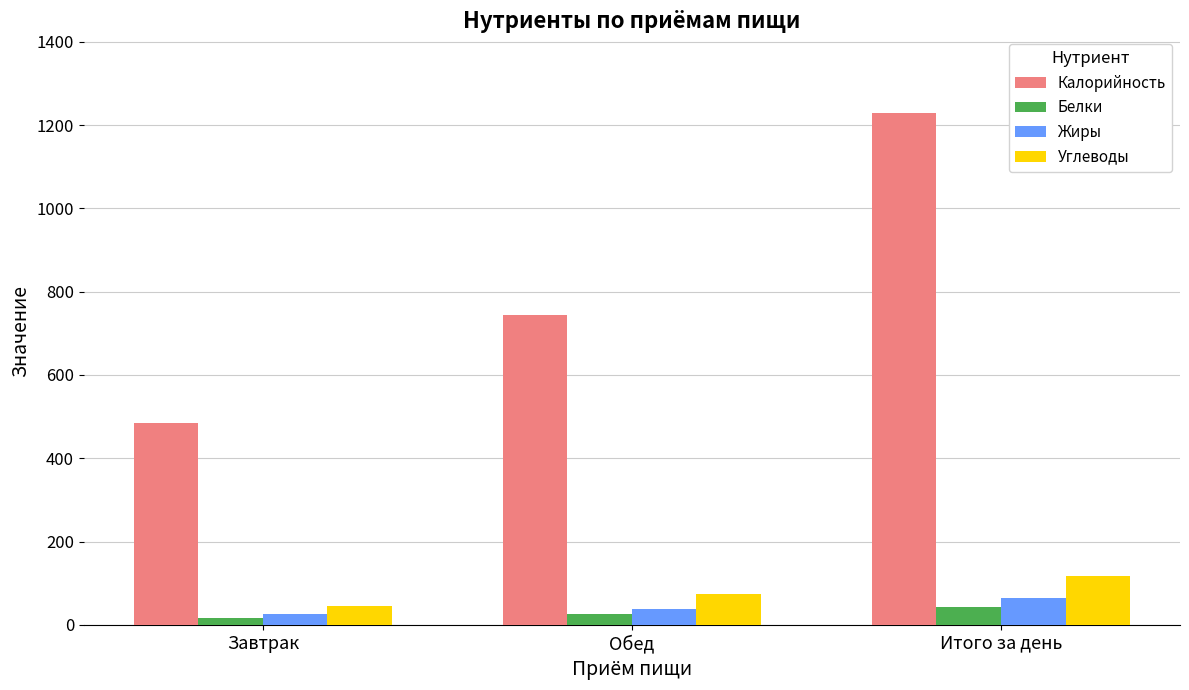

Where is Калорийность nearest to the value 856?

Обед